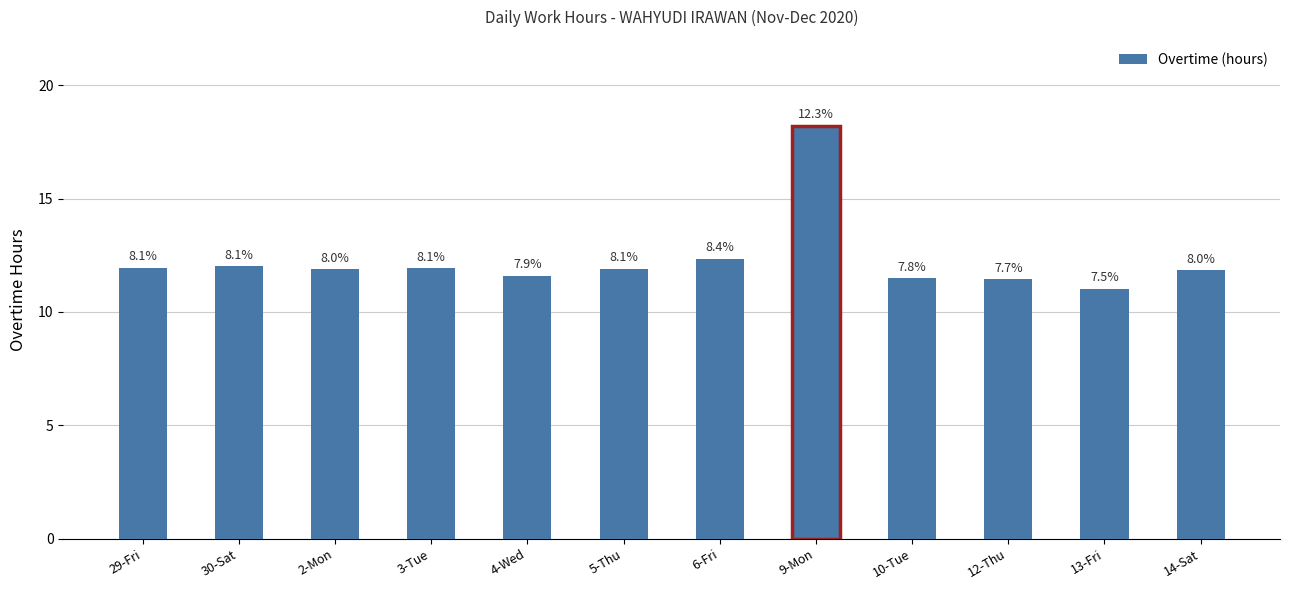

Are the bars horizontal?

No